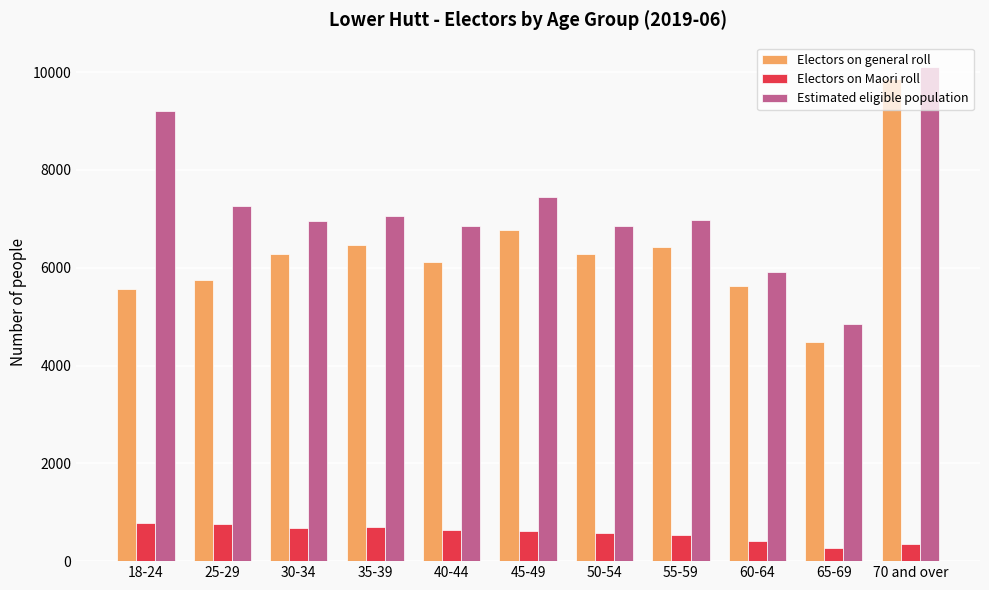

What is the label of the 11th bar from the left?

70 and over